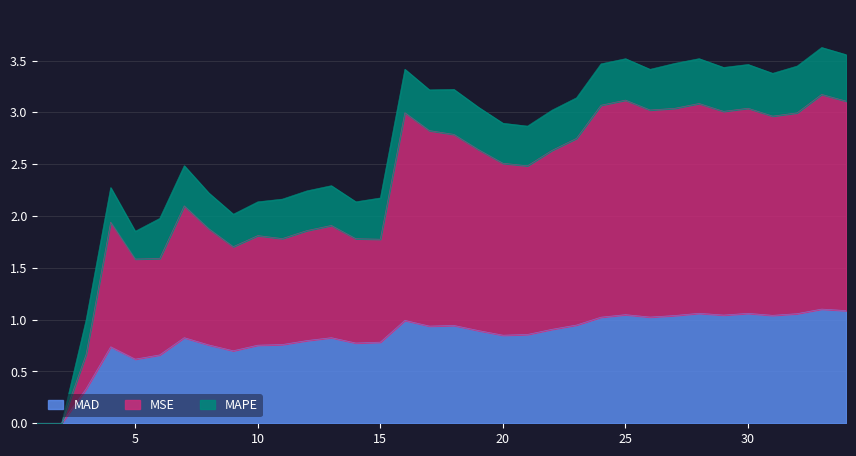

Between 23 and 28, which series saw the biggest shift?

MSE